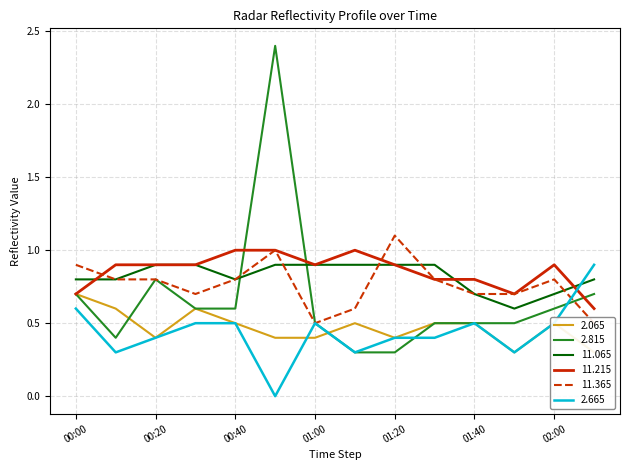

True or false: 11.065 and 2.815 intersect in this chart.

True